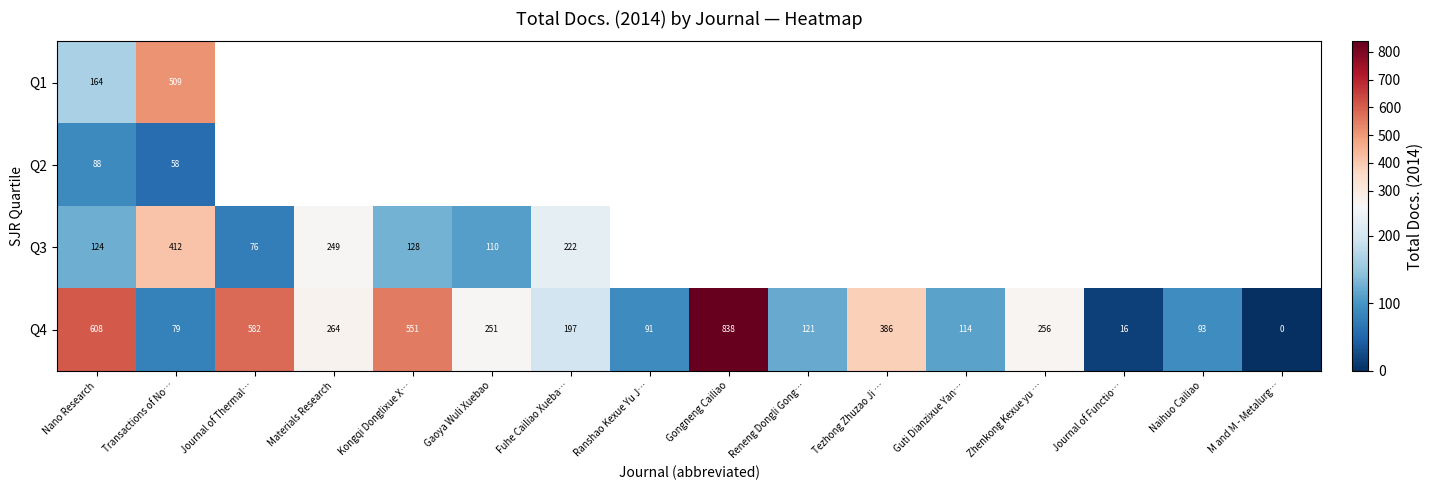

At how many categories does at least one series exceed 284?

6